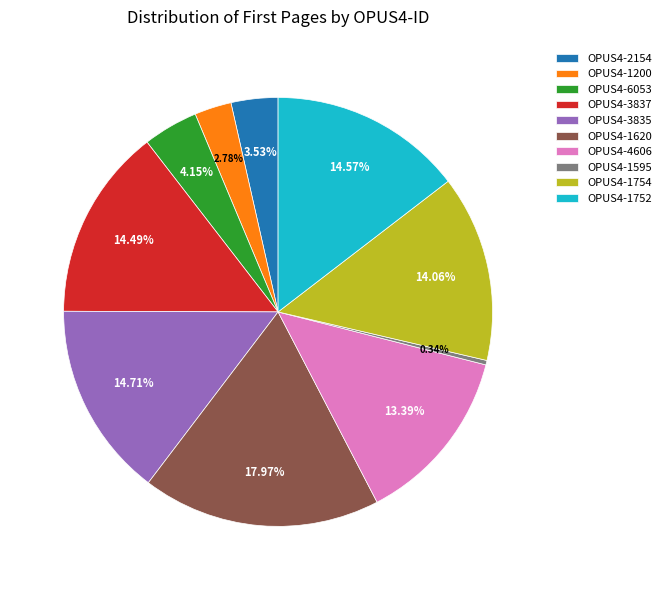

To the nearest percent, what is the difference between the largest and smallest slice percentages?

18%